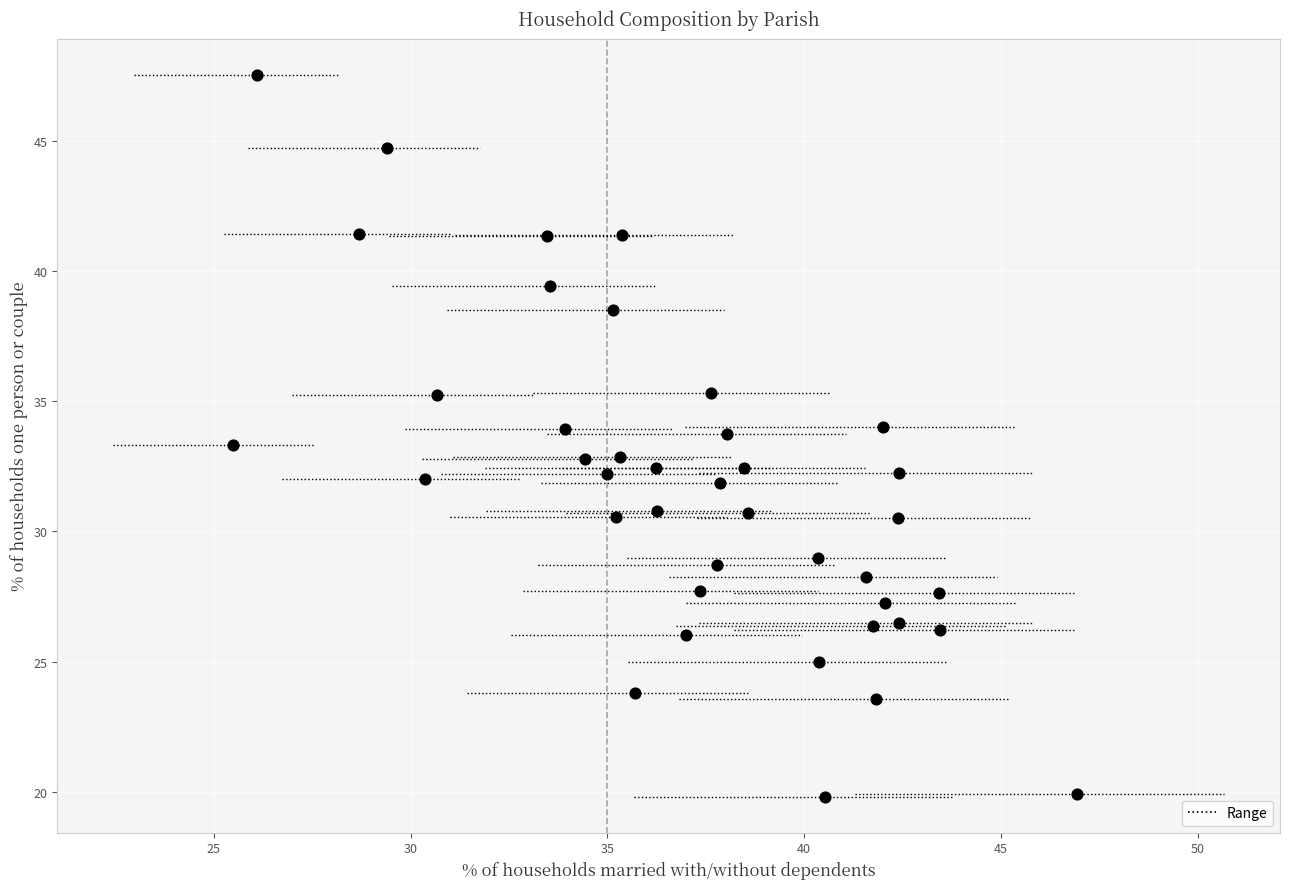

What is the range of Y values (max minus min)?

27.7